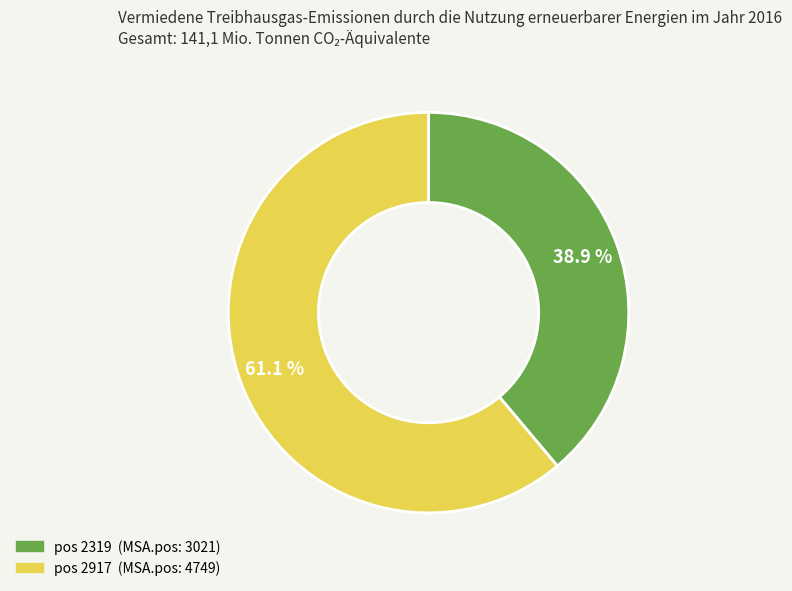

How many slices are in this pie chart?

2